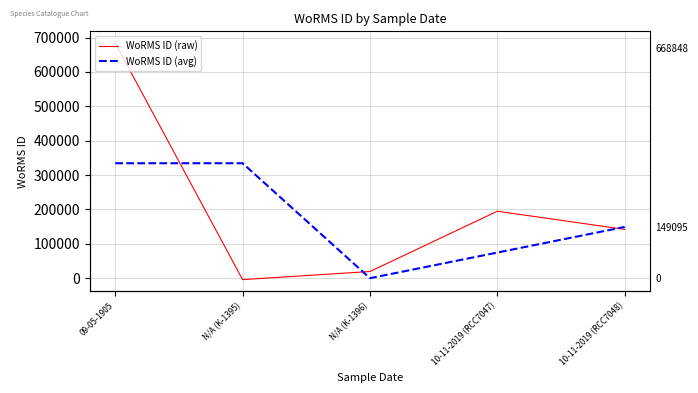

True or false: WoRMS ID (avg) has a value of 334424.0 at N/A (K-1395).

True